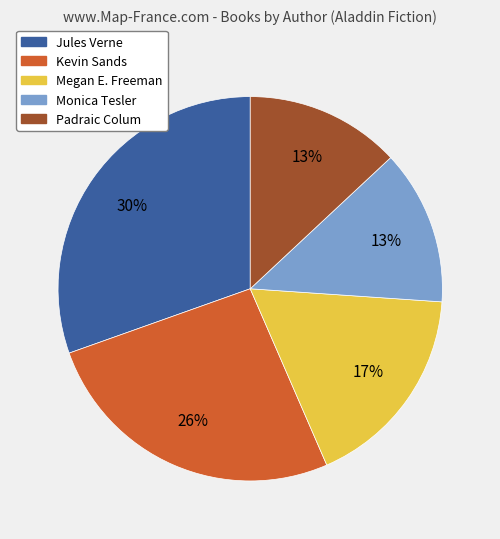

To the nearest percent, what is the difference between the largest and smallest slice percentages?

17%